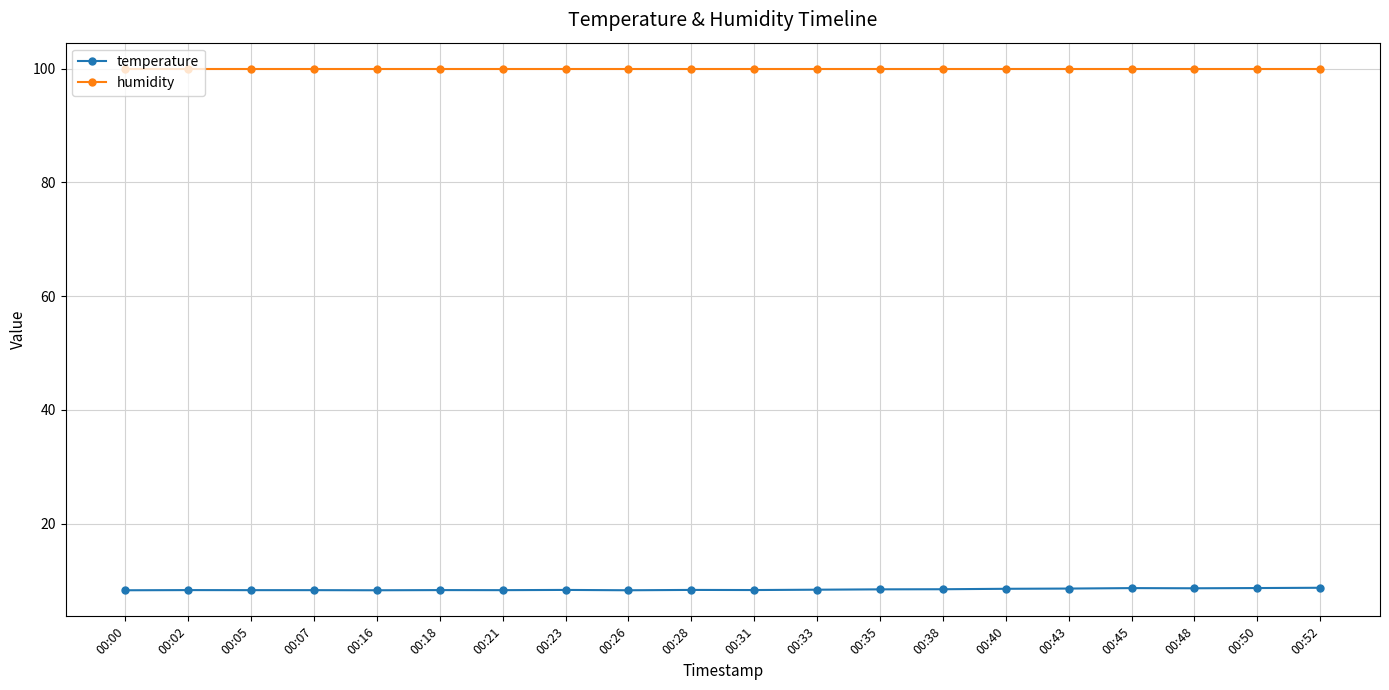

Is this an area chart (filled region under the line)?

No